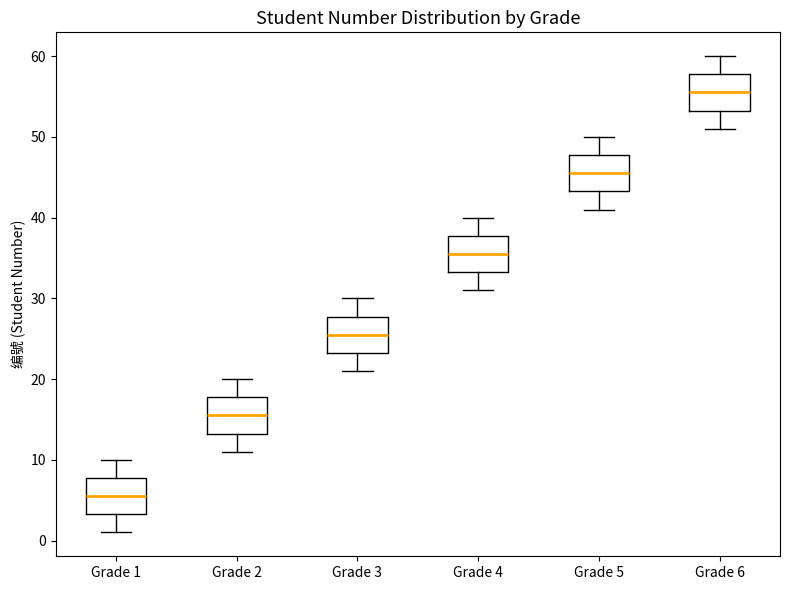

Reading left to right, transcribe this box plot: for each box, give where its median line is, the range the box spans, and where its two whiskers end, as read against the y-axis. The values are not printed on the chart, so give them approximately, as read against the axis.

Grade 1: median 6, box 3 to 8, whiskers 1 to 10
Grade 2: median 16, box 13 to 18, whiskers 11 to 20
Grade 3: median 26, box 23 to 28, whiskers 21 to 30
Grade 4: median 36, box 33 to 38, whiskers 31 to 40
Grade 5: median 46, box 43 to 48, whiskers 41 to 50
Grade 6: median 56, box 53 to 58, whiskers 51 to 60